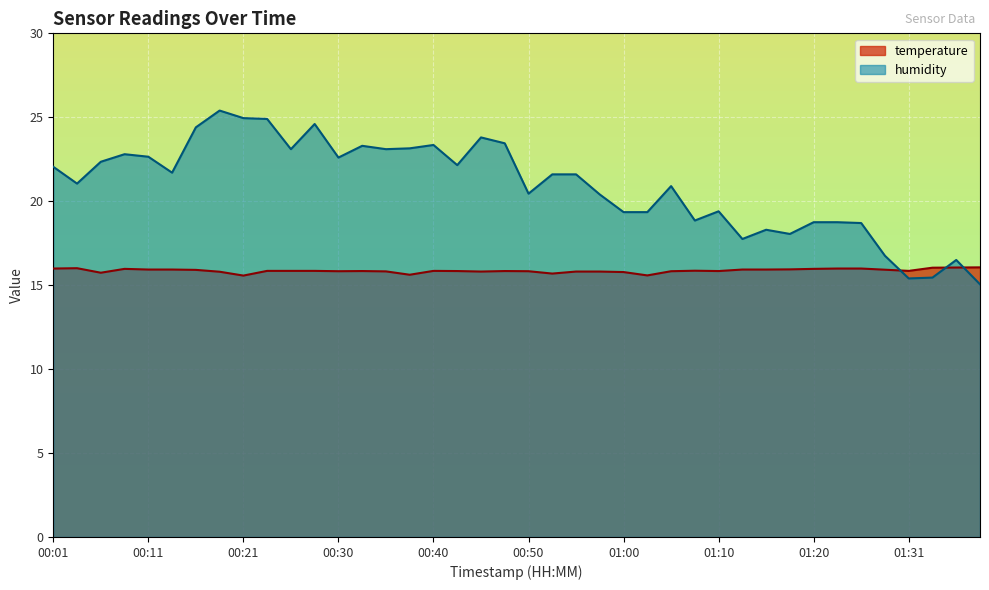

What is the greatest value displayed?

25.4